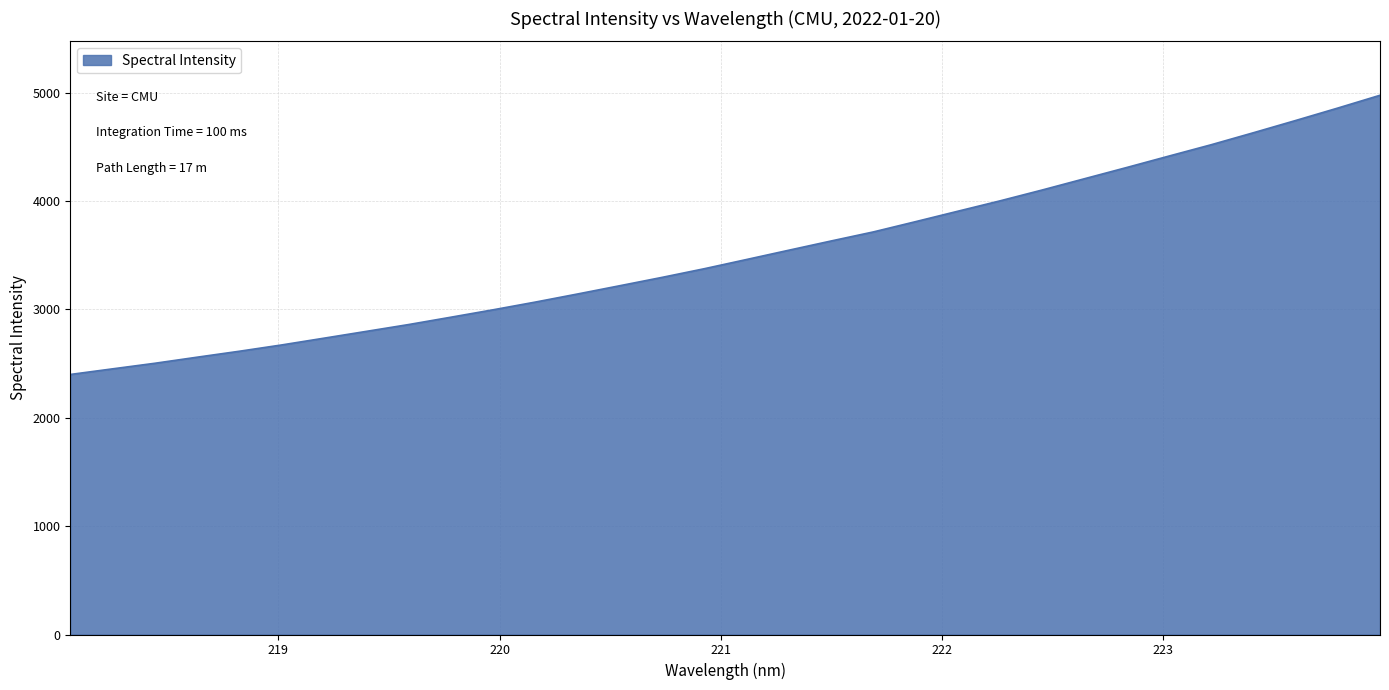

Does the chart have visible grid lines?

Yes